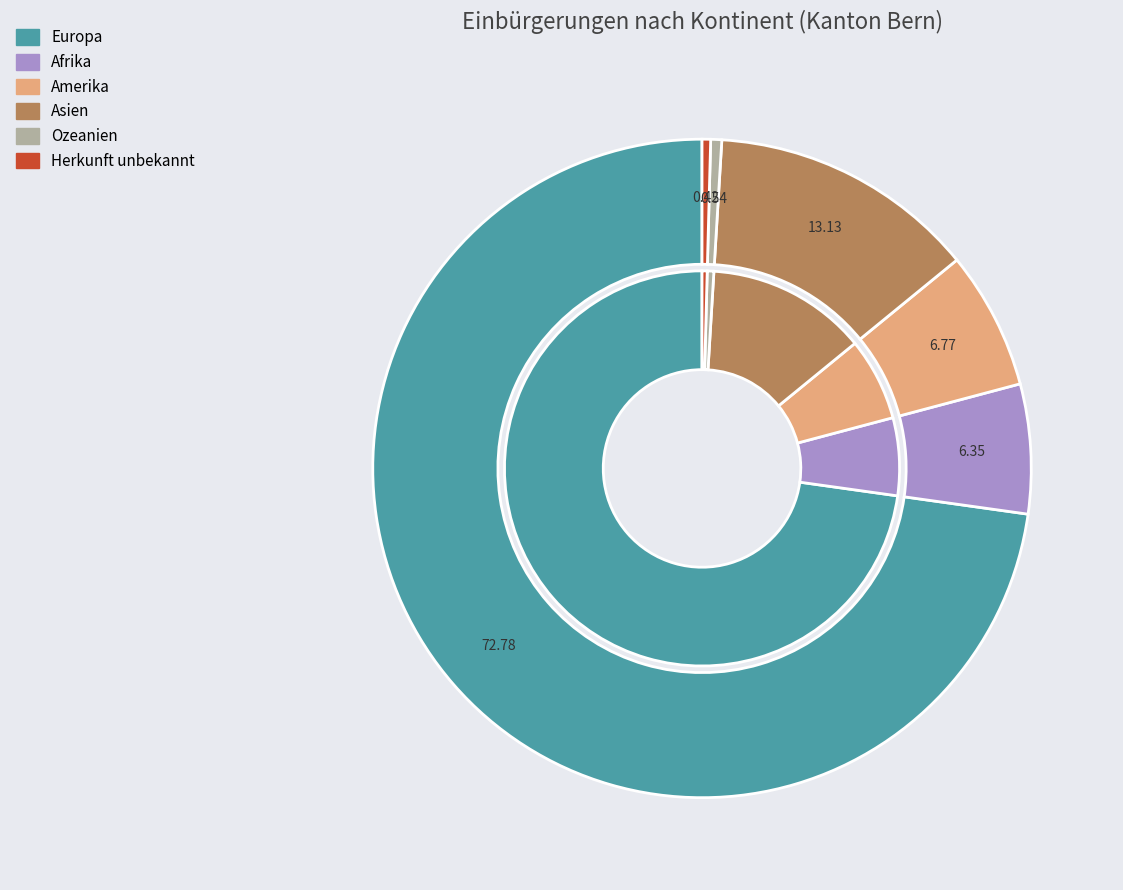

True or false: Europa accounts for 60% of the total.

False